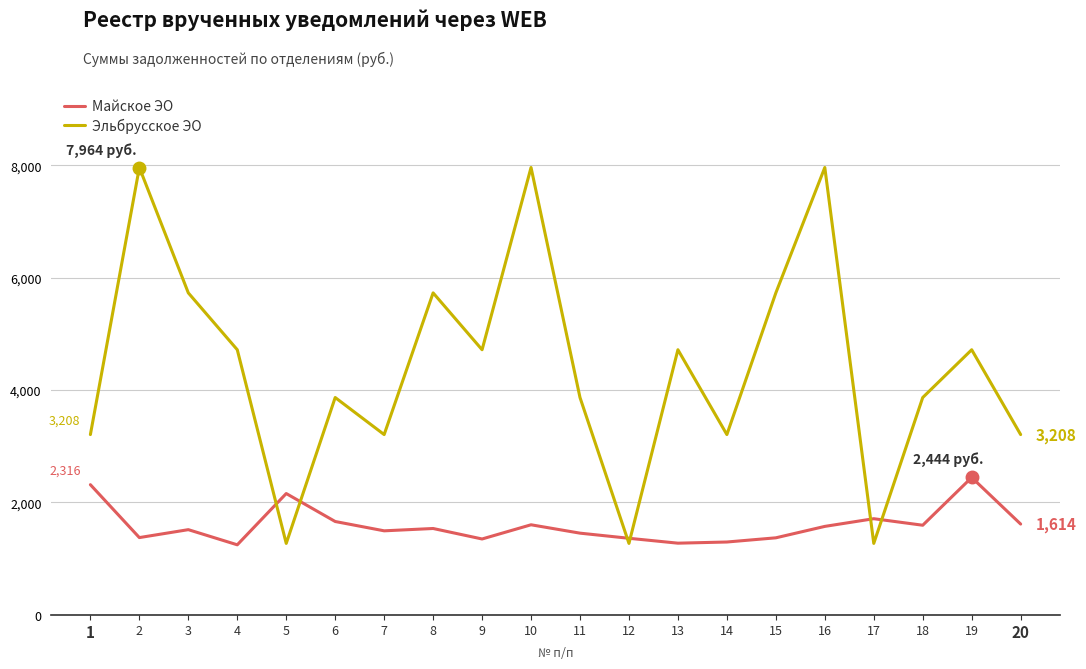

At how many categories does at least one series exceed 5567?

6